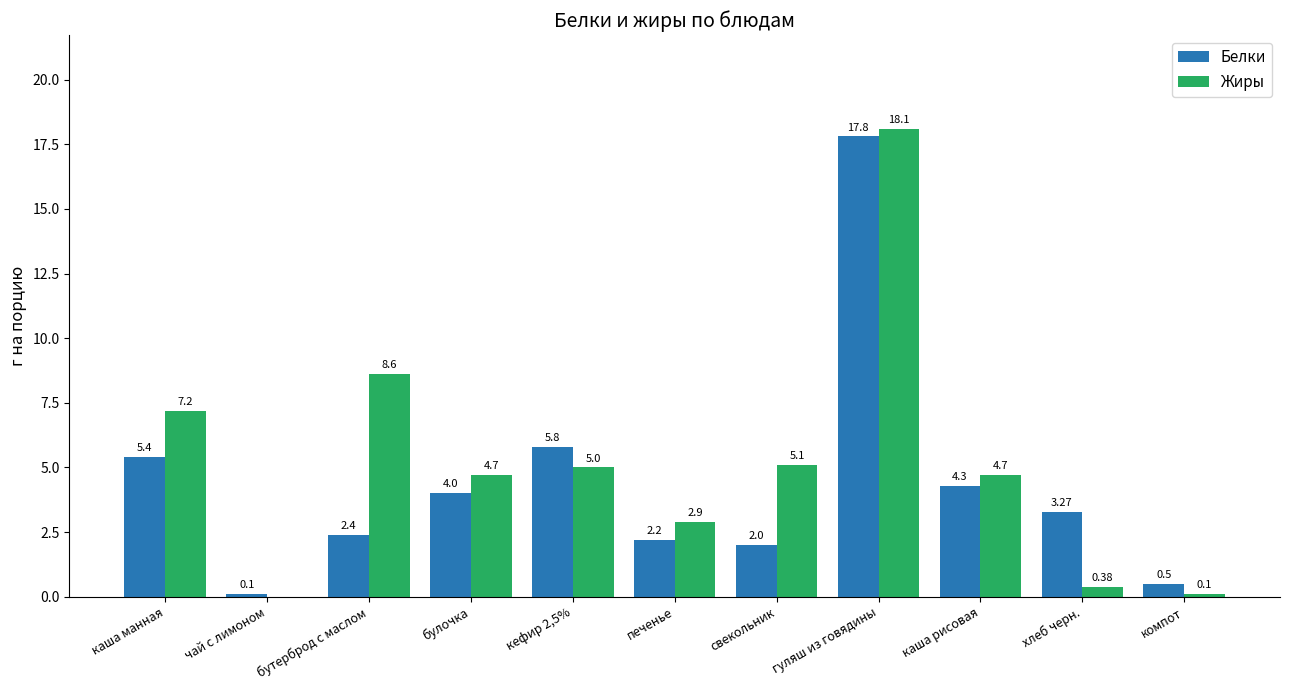

What is the total value across all series at бутерброд с маслом?

11.0